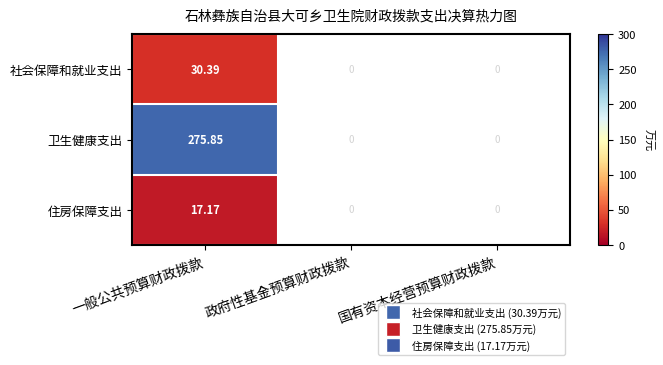

At which label is 住房保障支出 closest to 17?

一般公共预算财政拨款